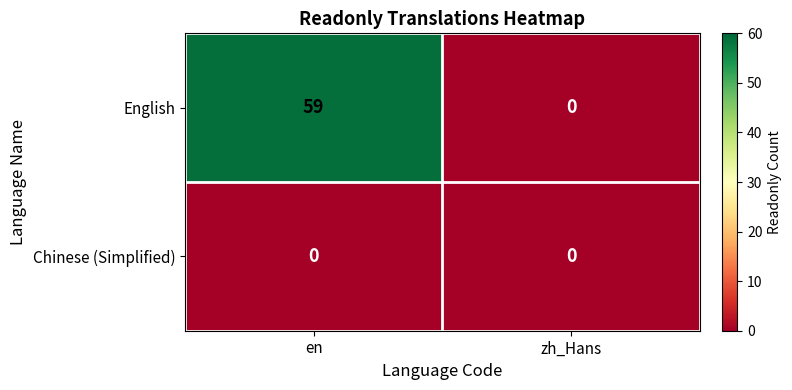

What is the difference between the maximum and minimum values in the English series?

59